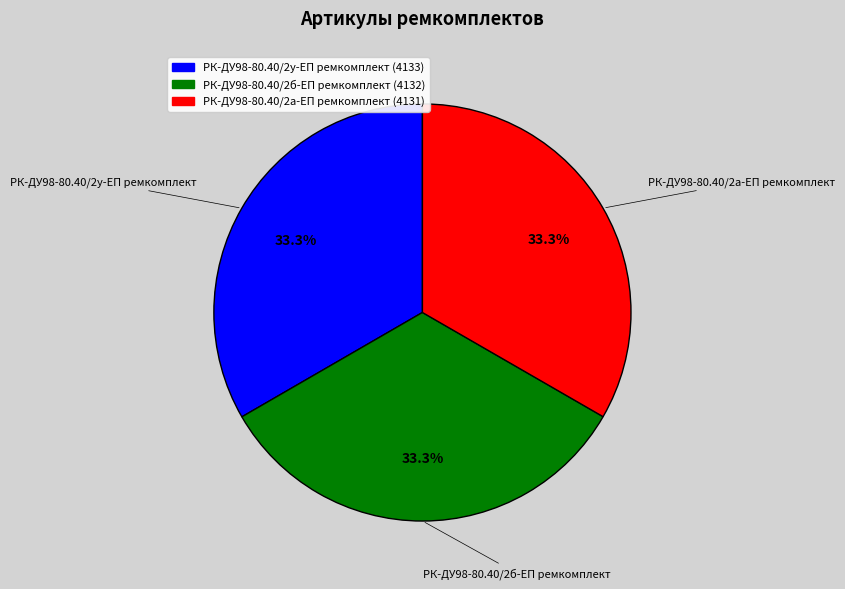

Combined, do РК-ДУ98-80.40/2у-ЕП ремкомплект and РК-ДУ98-80.40/2б-ЕП ремкомплект account for over 50%?

Yes